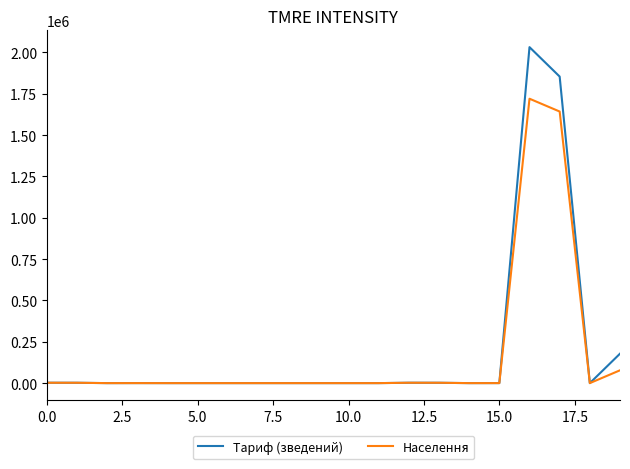

Which series has the largest range (max minus min)?

Тариф (зведений)